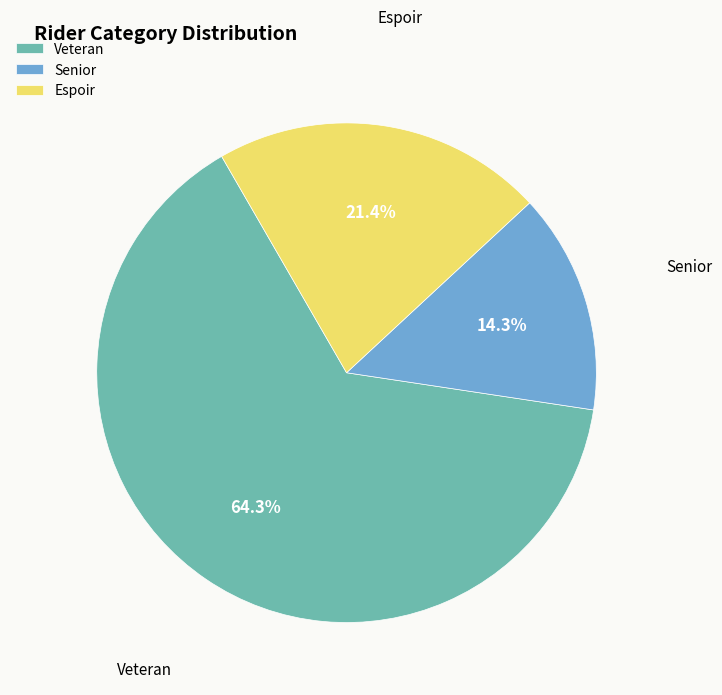

How many slices are in this pie chart?

3